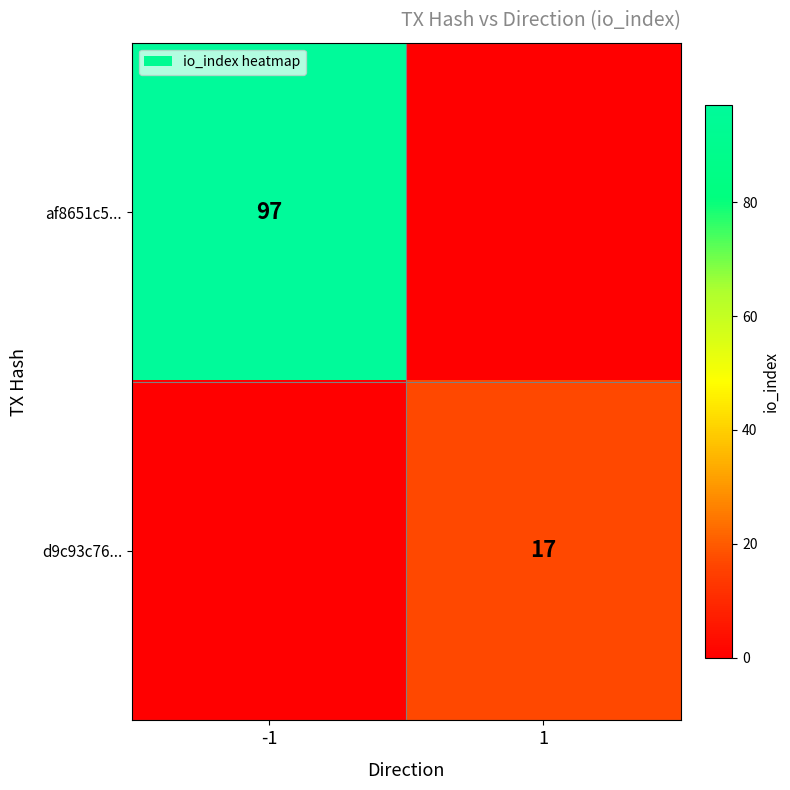

The d9c93c76... series shows 5 at 1. True or false?

False